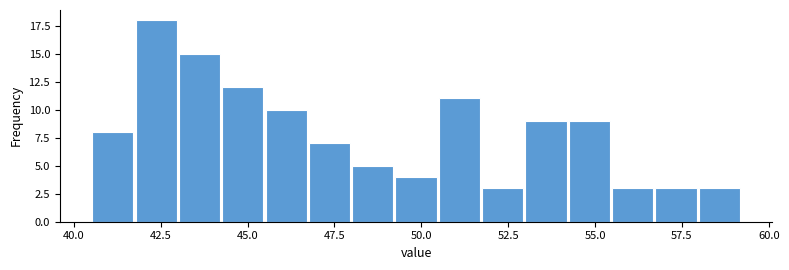

Around what value on the x-axis is the tallest bar? Give the approximate position of its centre, as read against the axis.

42.5